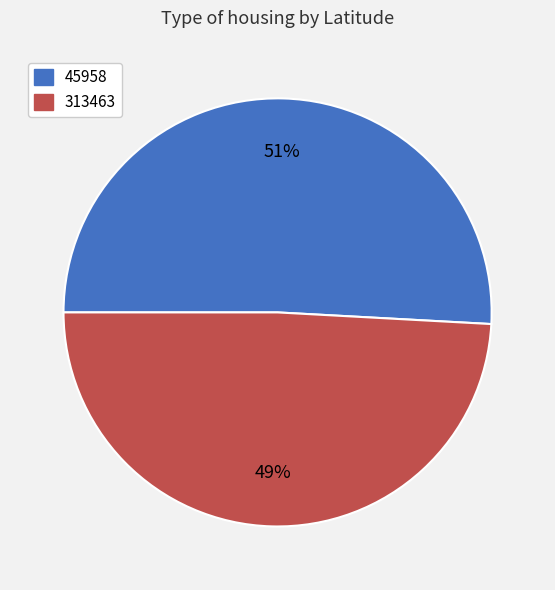

True or false: 45958 accounts for 51% of the total.

True